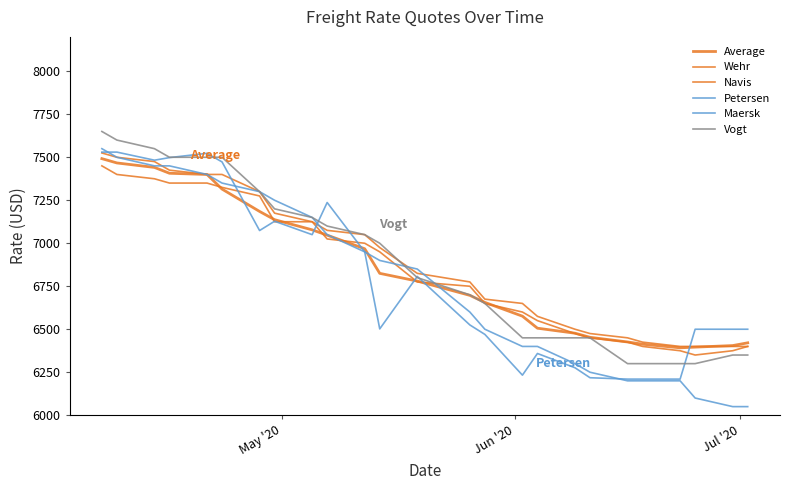

Is this an area chart (filled region under the line)?

No